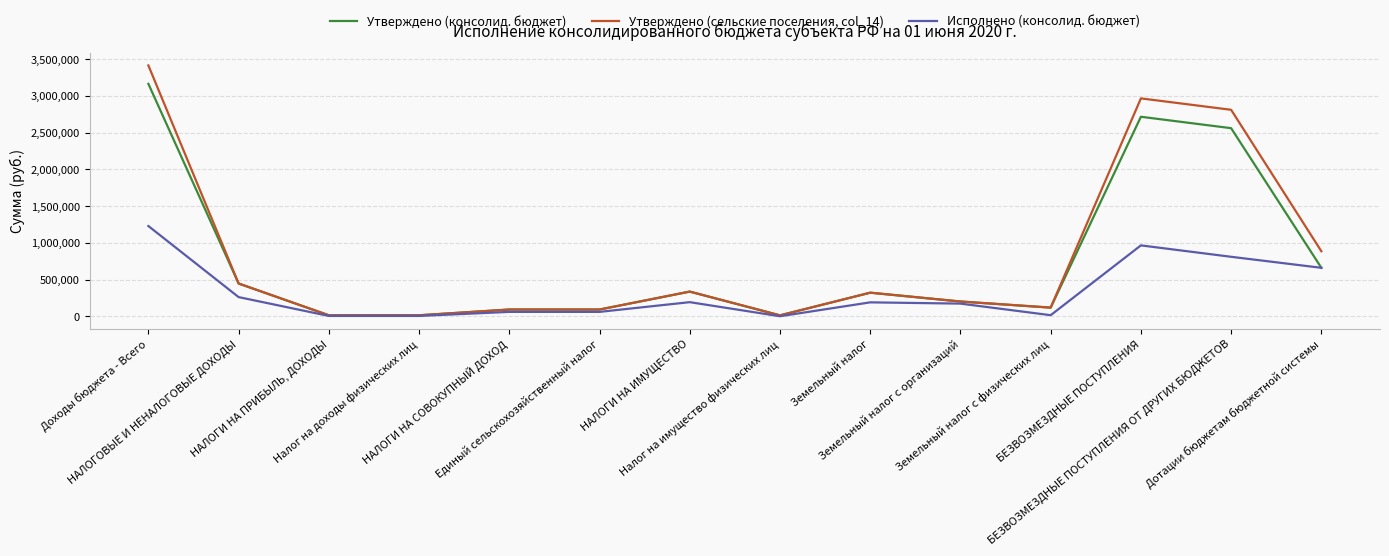

List the series in order of their peak value, highest first.

Утверждено (сельские поселения, col_14), Утверждено (консолид. бюджет), Исполнено (консолид. бюджет)